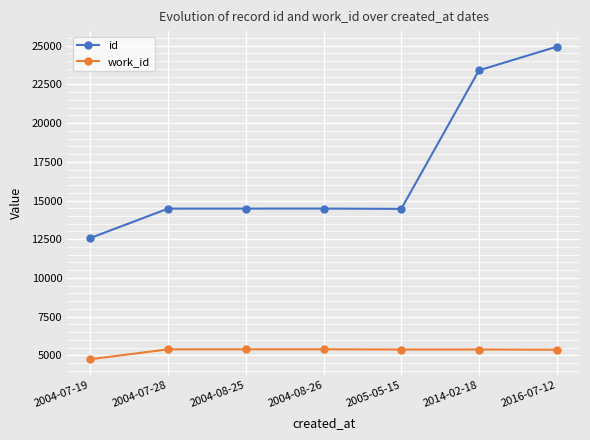

Which series has the largest range (max minus min)?

id